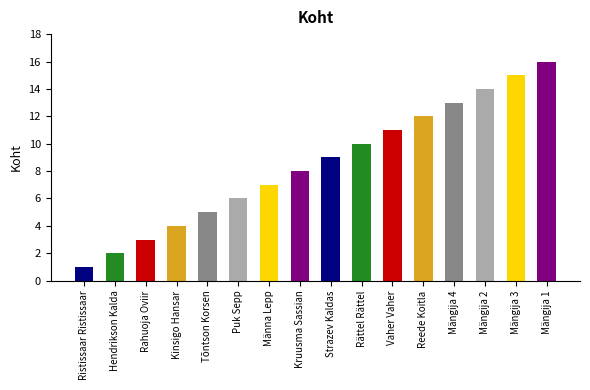

Reading left to right, extract all data points from this chart.

Ristissaar Ristissaar=1	Hendrikson Kalda=2	Rahuoja Oviir=3	Kinsigo Hansar=4	Tõntson Korsen=5	Puk Sepp=6	Männa Lepp=7	Kruusma Sassian=8	Strazev Kaldas=9	Rättel Rättel=10	Vaher Vaher=11	Reede Koitla=12	Mängija 4=13	Mängija 2=14	Mängija 3=15	Mängija 1=16